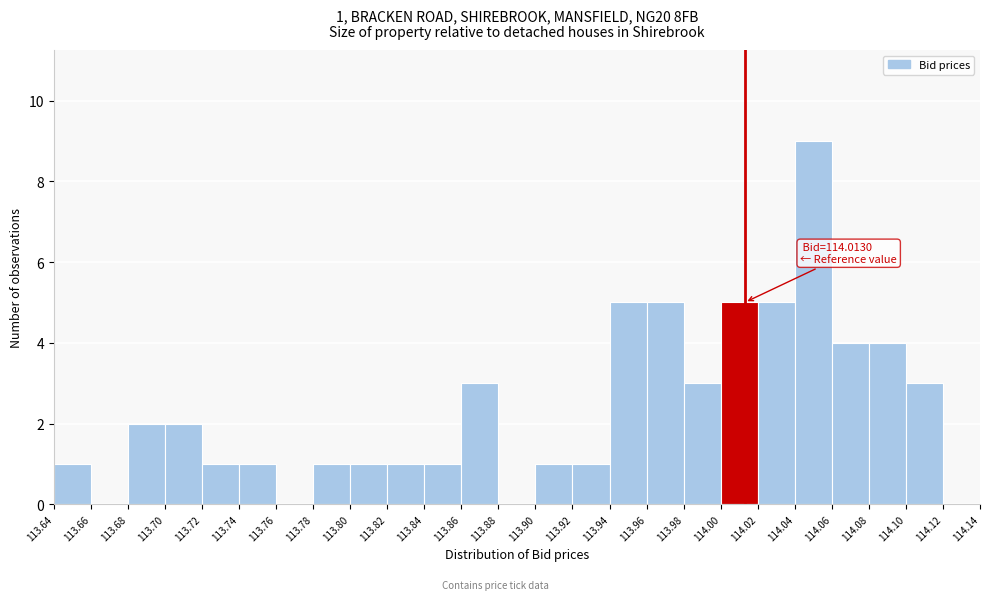

Over which range of the x-axis is the bar tallest?

114.04 to 114.06